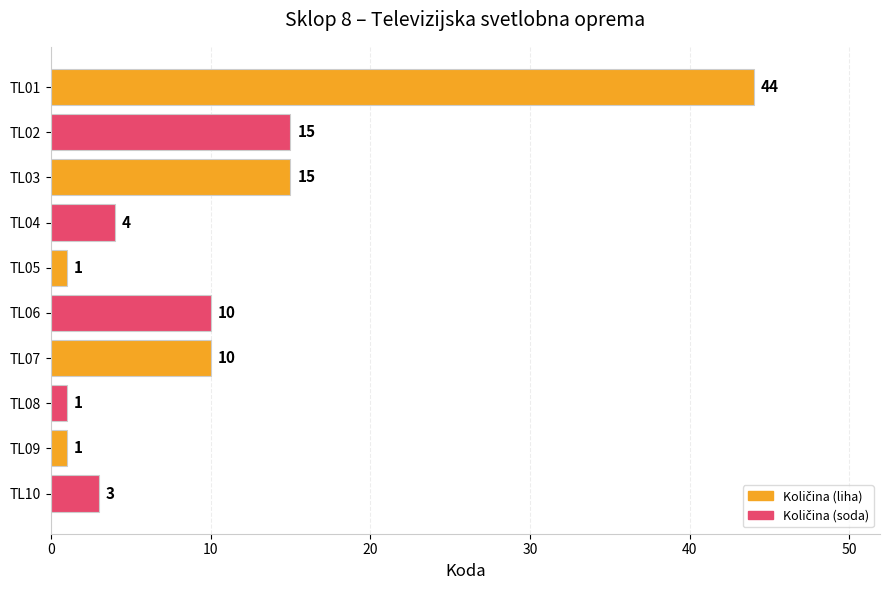

What is the change in value from TL04 to TL09?

-3